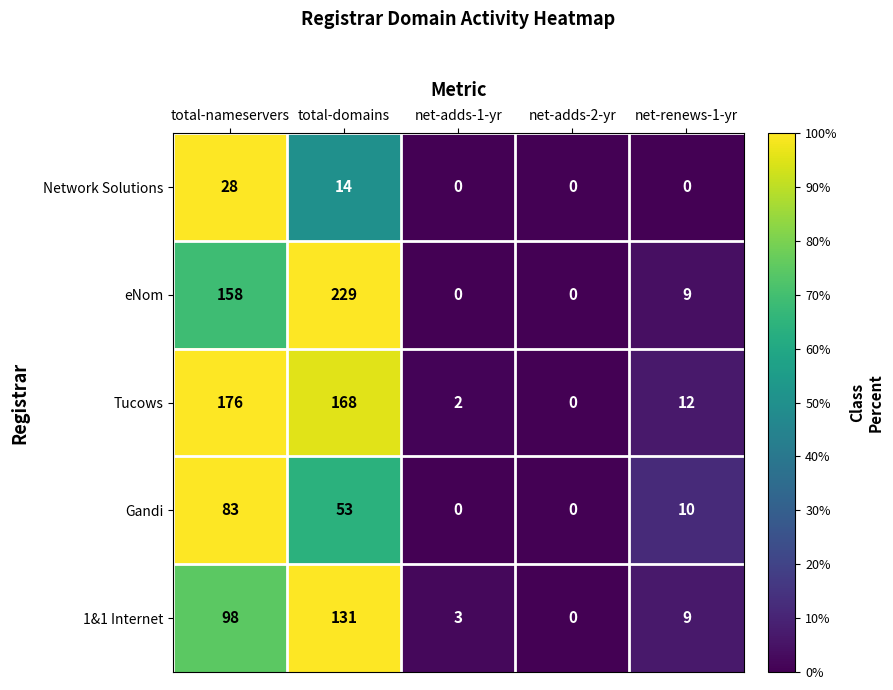

Reading left to right, what are all the values shown in this chart?

Network Solutions: total-nameservers=28	total-domains=14	net-adds-1-yr=0	net-adds-2-yr=0	net-renews-1-yr=0
eNom: total-nameservers=158	total-domains=229	net-adds-1-yr=0	net-adds-2-yr=0	net-renews-1-yr=9
Tucows: total-nameservers=176	total-domains=168	net-adds-1-yr=2	net-adds-2-yr=0	net-renews-1-yr=12
Gandi: total-nameservers=83	total-domains=53	net-adds-1-yr=0	net-adds-2-yr=0	net-renews-1-yr=10
1&1 Internet: total-nameservers=98	total-domains=131	net-adds-1-yr=3	net-adds-2-yr=0	net-renews-1-yr=9